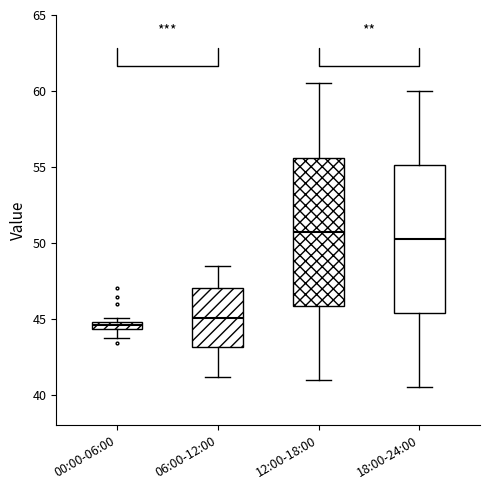

Where is the lower edge of the box for 00:00-06:00 on the y-axis? The values are not printed on the chart, so give them approximately, as read against the axis.

44.5